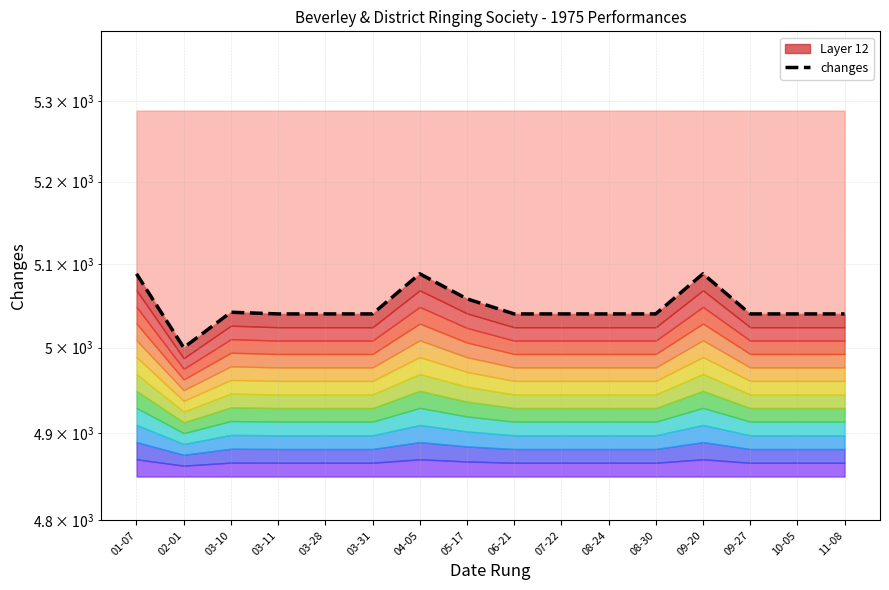

Reading right to left, list all the values displayed in this chart.

11-08=5040	10-05=5040	09-27=5040	09-20=5088	08-30=5040	08-24=5040	07-22=5040	06-21=5040	05-17=5058	04-05=5088	03-31=5040	03-28=5040	03-11=5040	03-10=5042	02-01=5000	01-07=5088